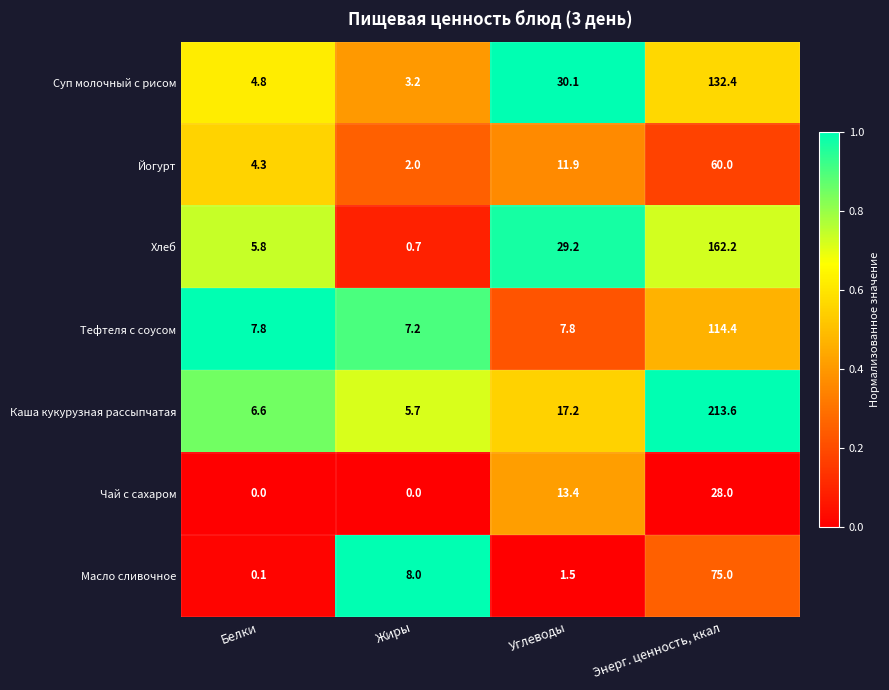

What is the maximum value for Чай с сахаром?

28.0